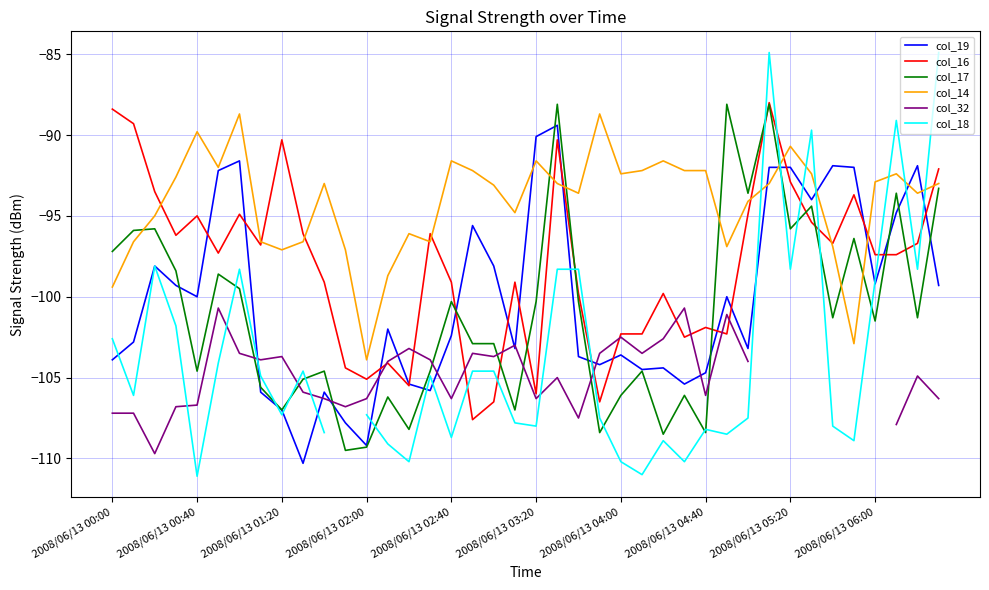

What is the spread (max minus min) of values at 17?

15.4